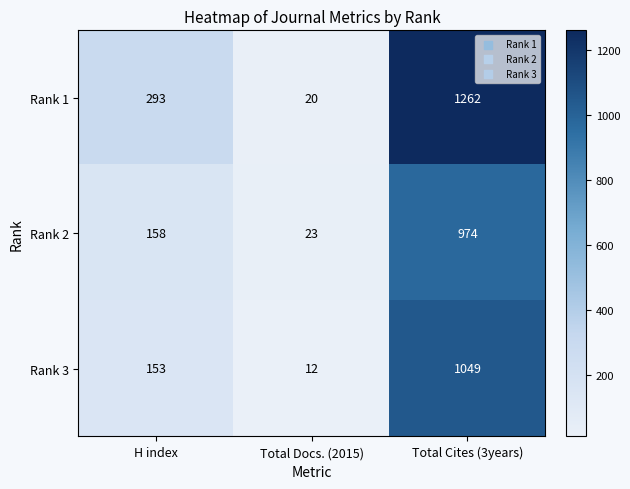

Which series has the widest spread of values?

Rank 1